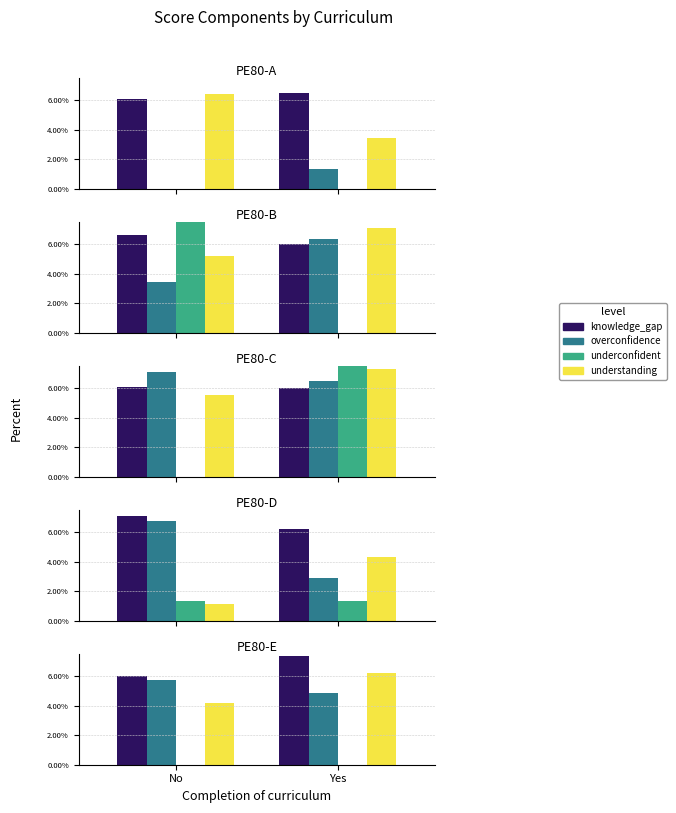

Which category has the lowest value across all series?

No